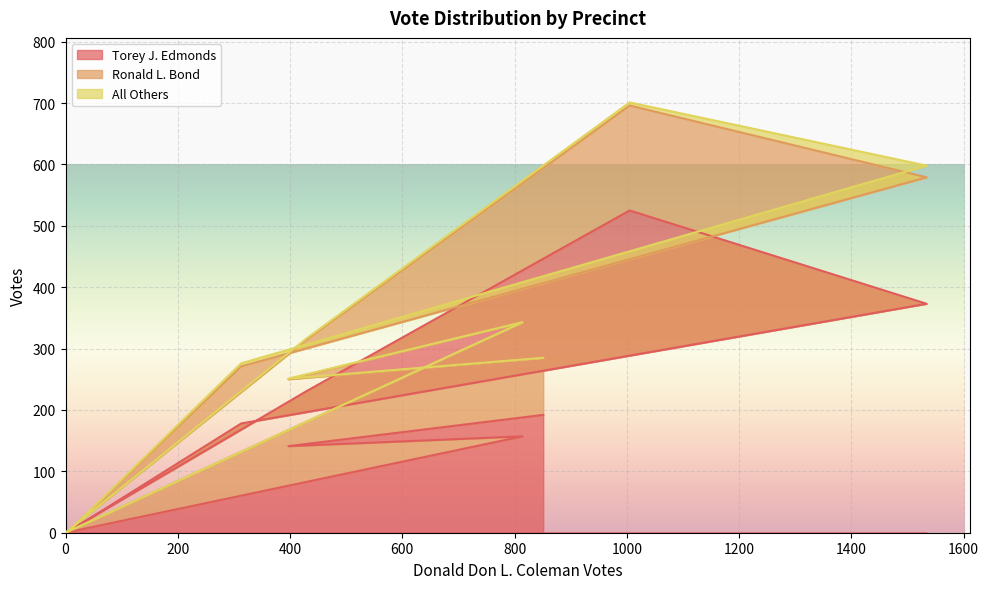

How many lines are shown in the chart?

3